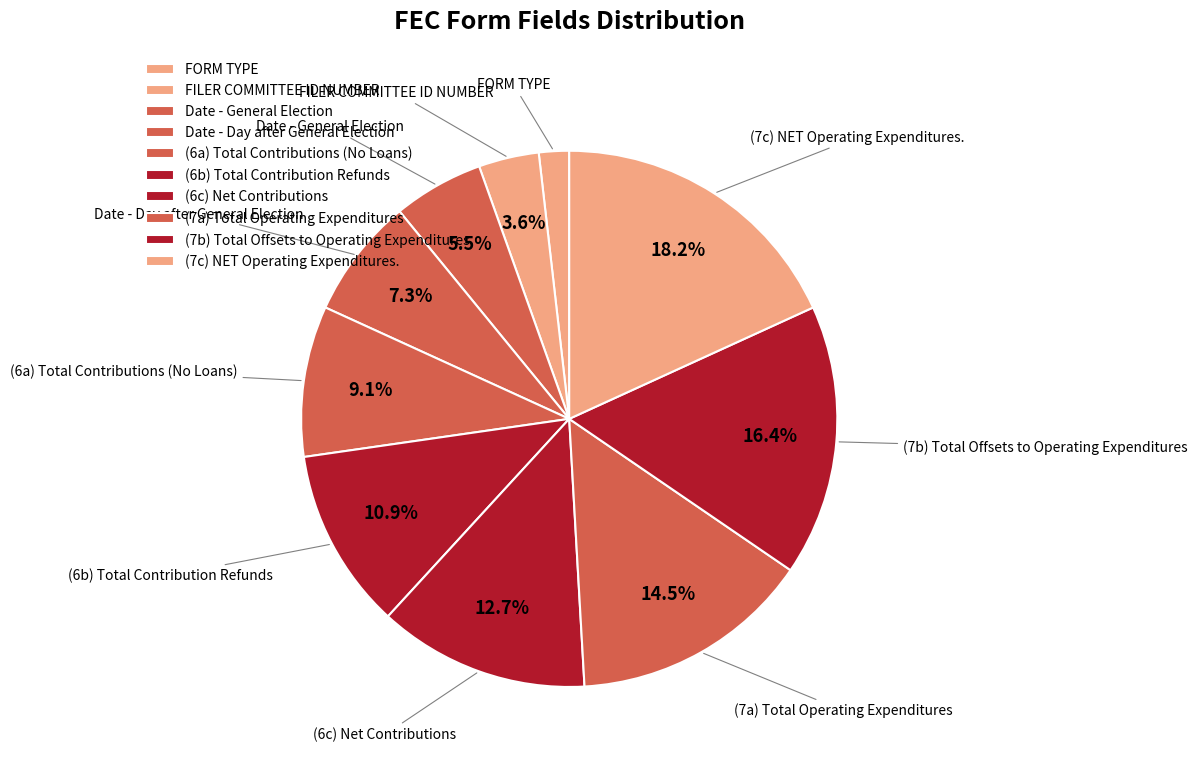

Is there a majority slice in this chart?

No